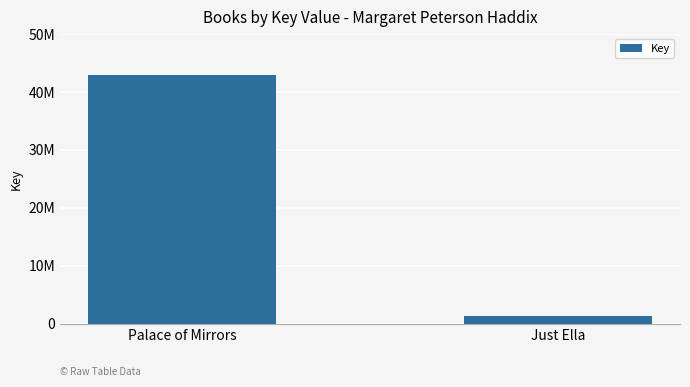

What is the average value?

22050349